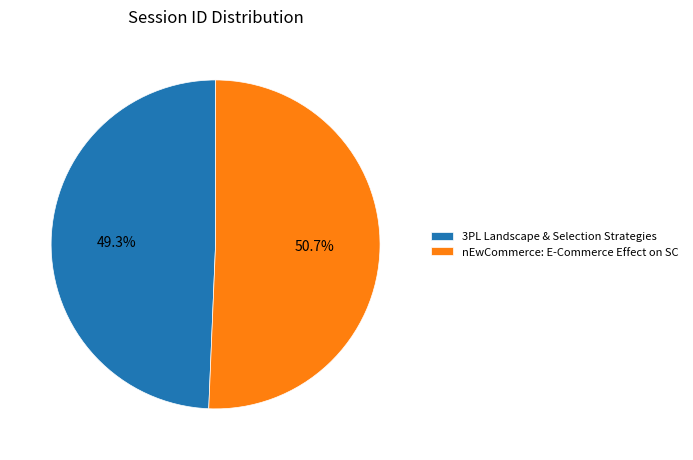

Does 3PL Landscape & Selection Strategies represent more than half of the total?

No